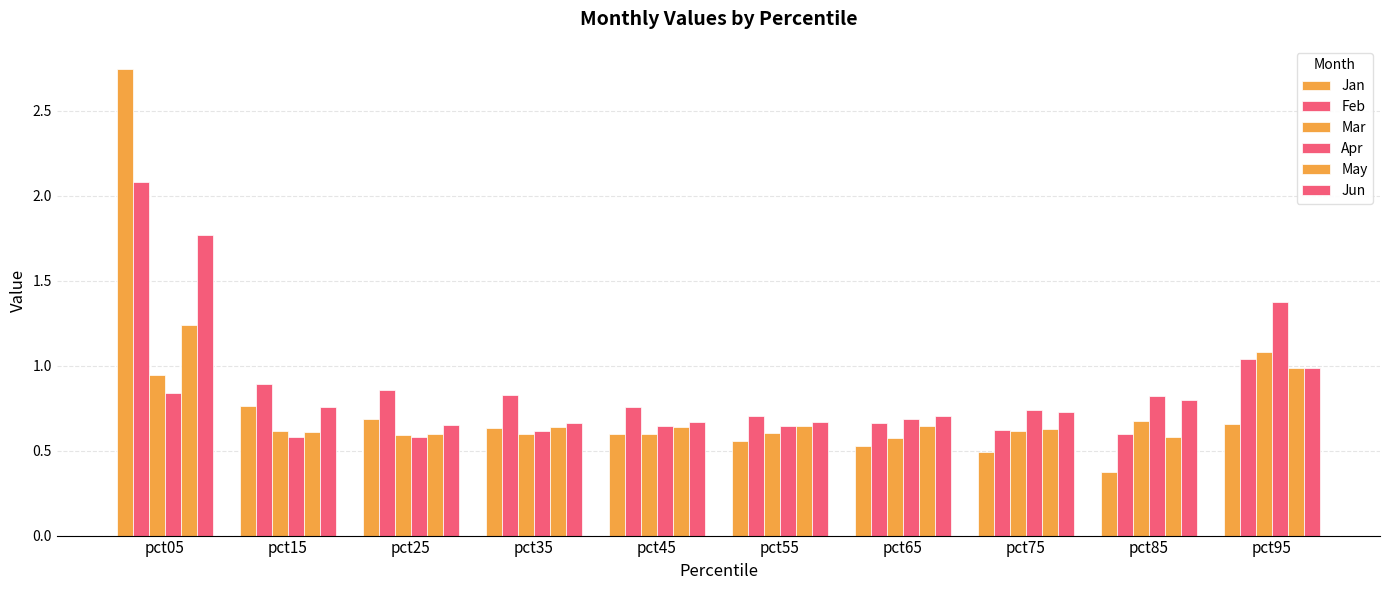

What is the approximate value of Apr at pct15?

0.6